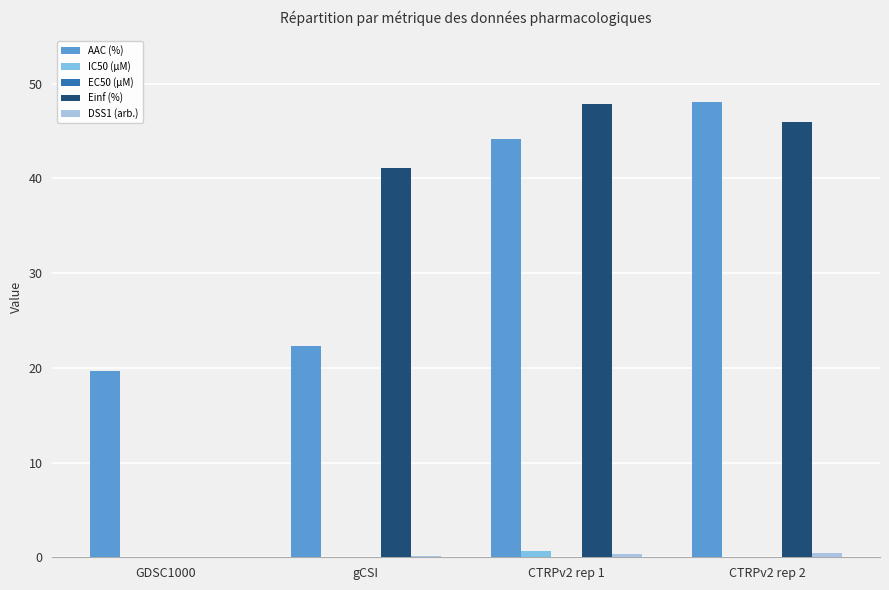

What is the greatest value displayed?

48.1